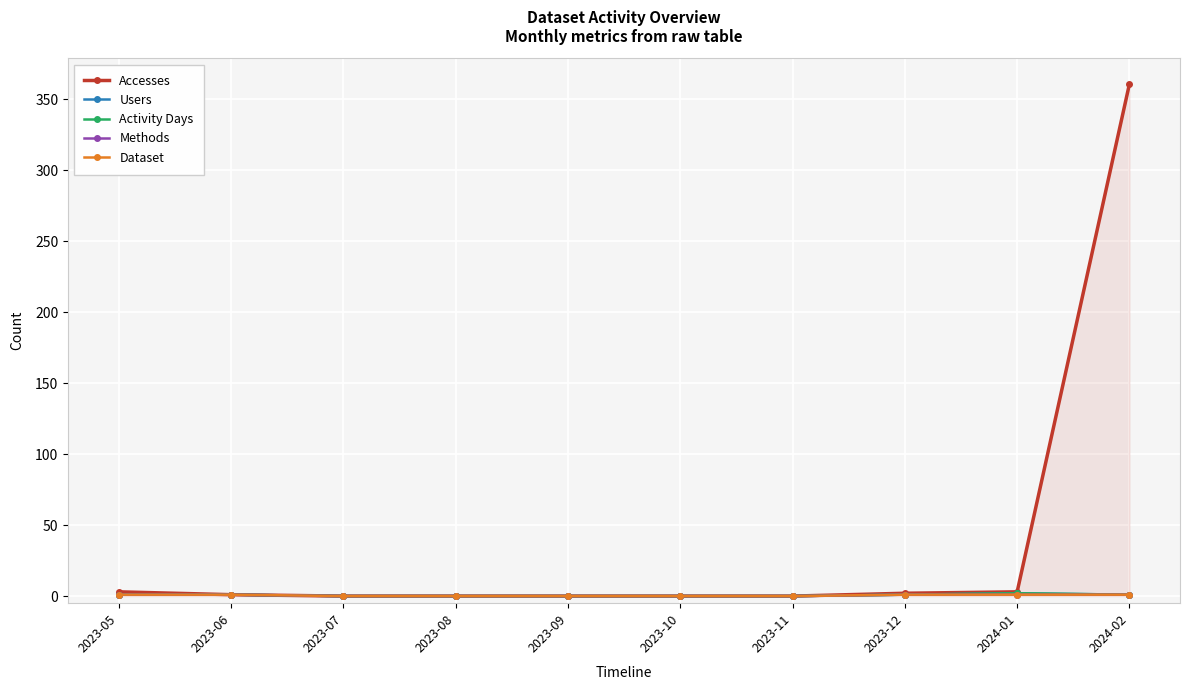

True or false: Methods has more than 2 interior local peaks.

False